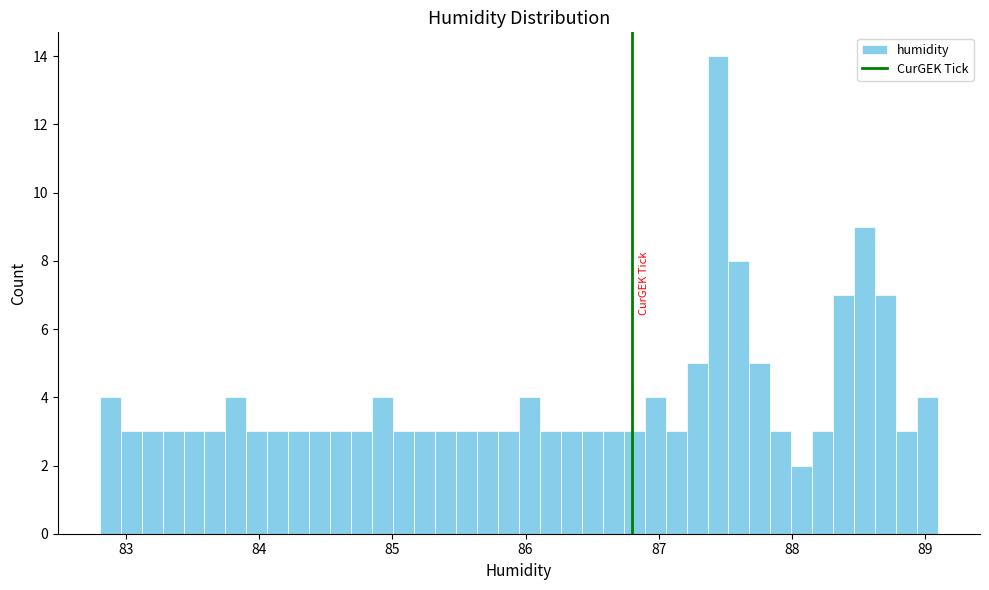

Read against the x-axis, roughly where is the centre of the tallest bar?

87.4